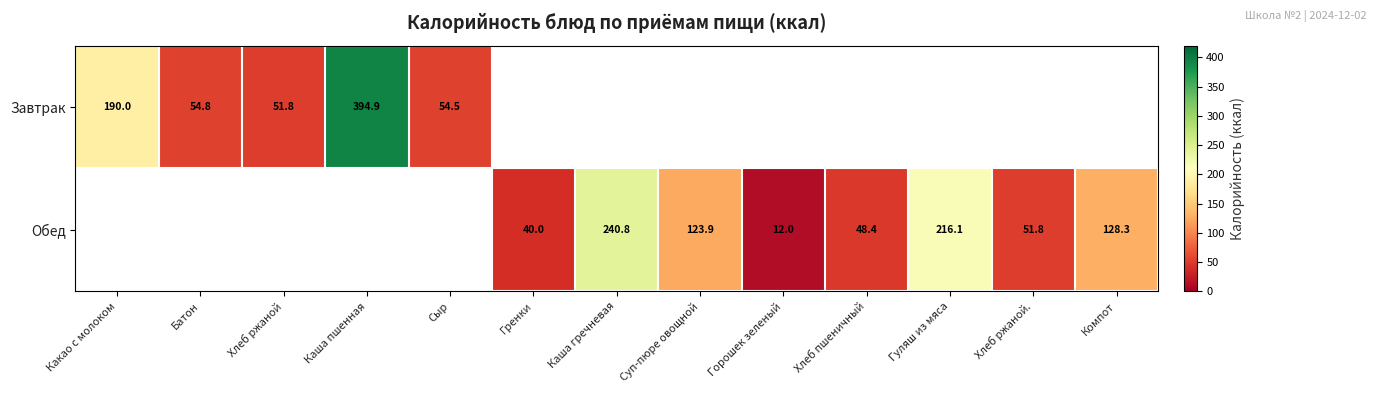

True or false: Обед has a value of 27.6 at Гренки.

False